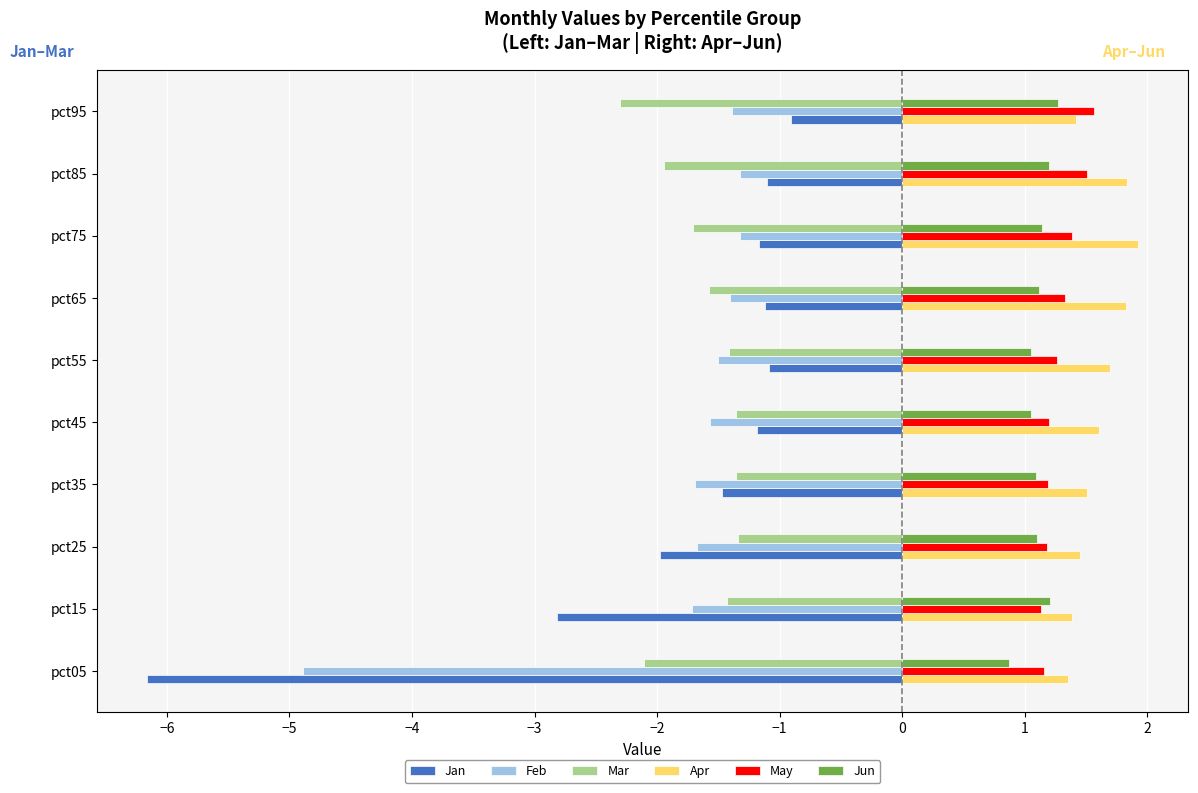

Which category has the lowest value across all series?

pct05